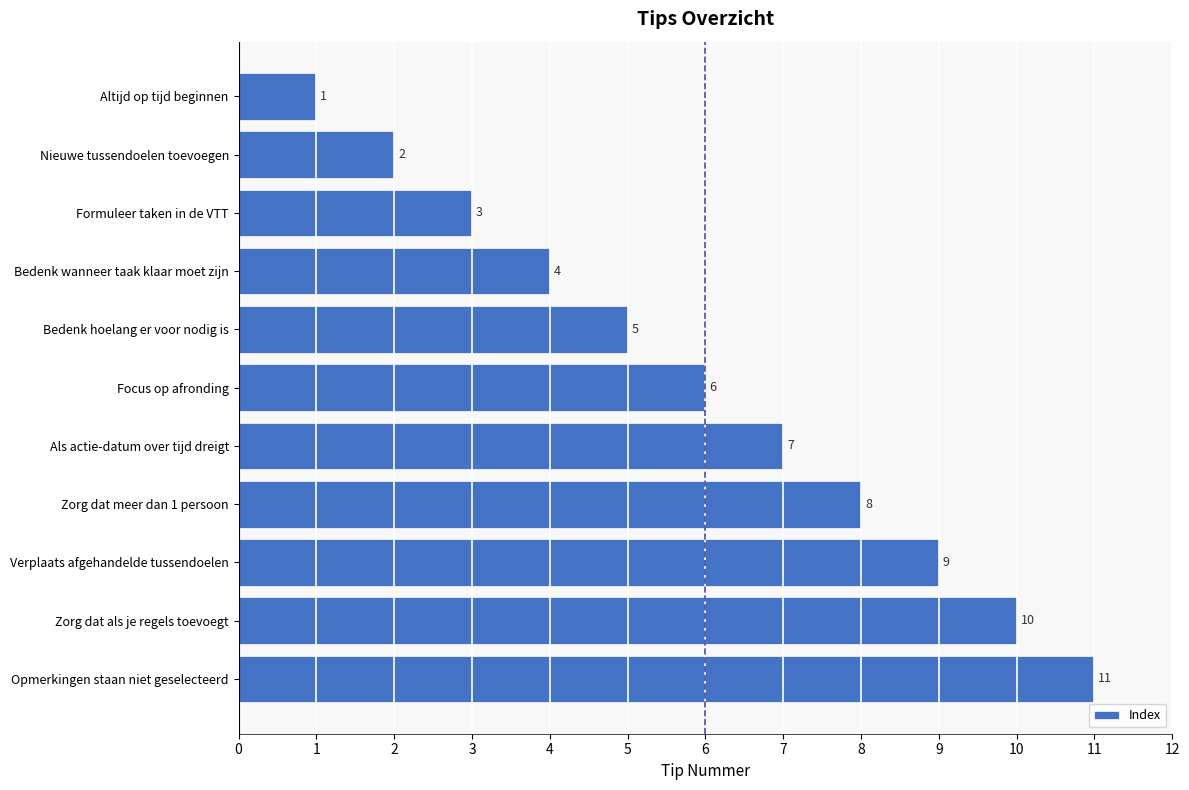

What is the change in value from Nieuwe tussendoelen toevoegen to Bedenk hoelang er voor nodig is?

+3